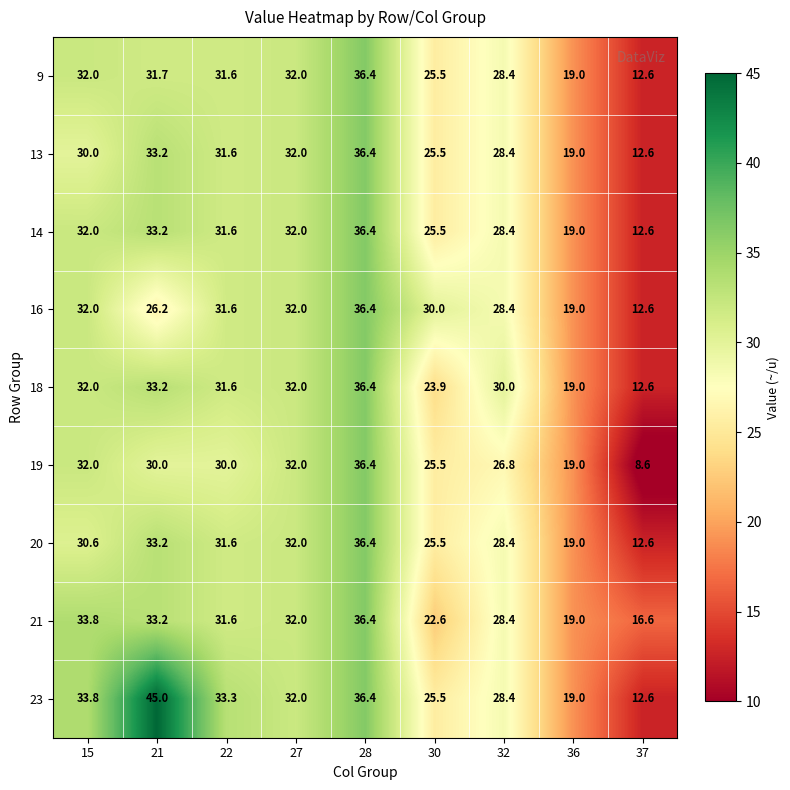

What is the difference between the 19 values at 32 and 30?

1.3